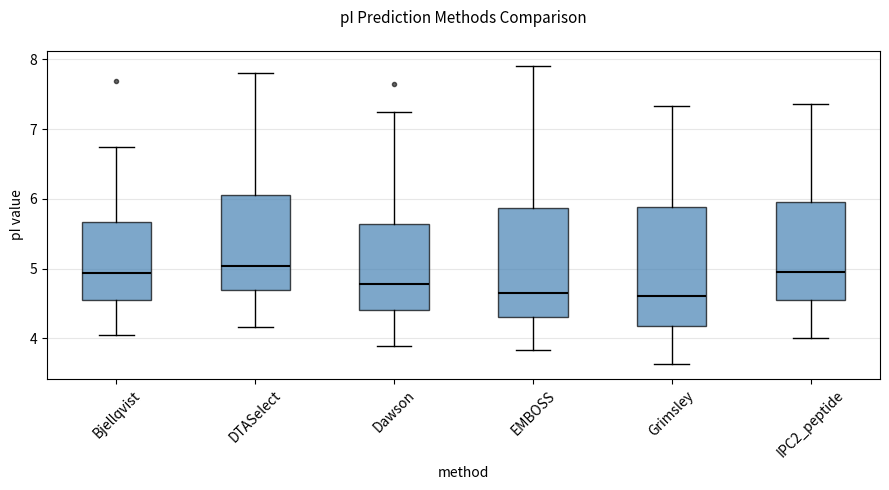

Reading left to right, transcribe this box plot: for each box, give where its median line is, the range the box spans, and where its two whiskers end, as read against the y-axis. The values are not printed on the chart, so give them approximately, as read against the axis.

Bjellqvist: median 4.9, box 4.6 to 5.7, whiskers 4.1 to 6.7
DTASelect: median 5.0, box 4.7 to 6.1, whiskers 4.2 to 7.8
Dawson: median 4.8, box 4.4 to 5.6, whiskers 3.9 to 7.2
EMBOSS: median 4.7, box 4.3 to 5.9, whiskers 3.8 to 7.9
Grimsley: median 4.6, box 4.2 to 5.9, whiskers 3.6 to 7.3
IPC2_peptide: median 4.9, box 4.5 to 6.0, whiskers 4.0 to 7.4